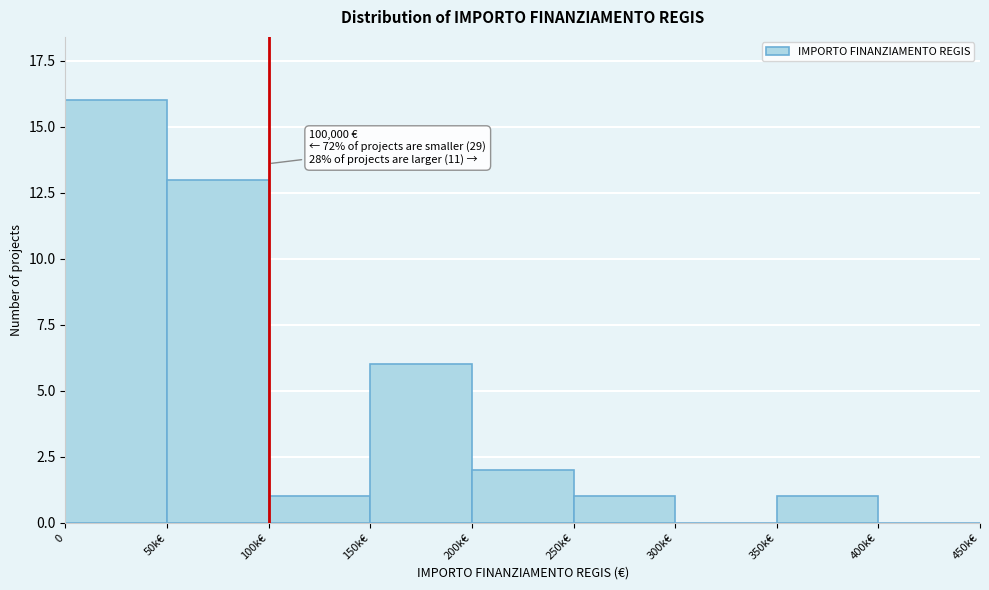

Reading right to left, what are all the values shown in this chart?

400k€=0	350k€=1	300k€=0	250k€=1	200k€=2	150k€=6	100k€=1	50k€=13	0=16